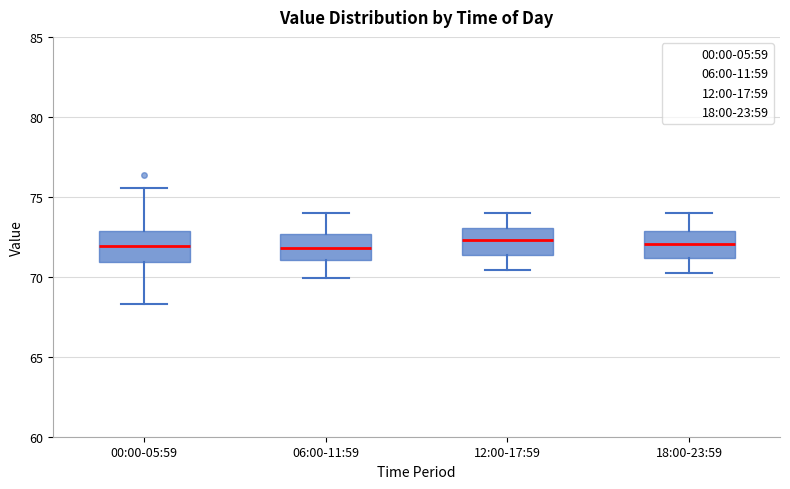

Reading left to right, transcribe this box plot: for each box, give where its median line is, the range the box spans, and where its two whiskers end, as read against the y-axis. The values are not printed on the chart, so give them approximately, as read against the axis.

00:00-05:59: median 72.0, box 71.0 to 73.0, whiskers 68.5 to 75.5
06:00-11:59: median 72.0, box 71.0 to 72.5, whiskers 70.0 to 74.0
12:00-17:59: median 72.5, box 71.5 to 73.0, whiskers 70.5 to 74.0
18:00-23:59: median 72.0, box 71.0 to 73.0, whiskers 70.5 to 74.0